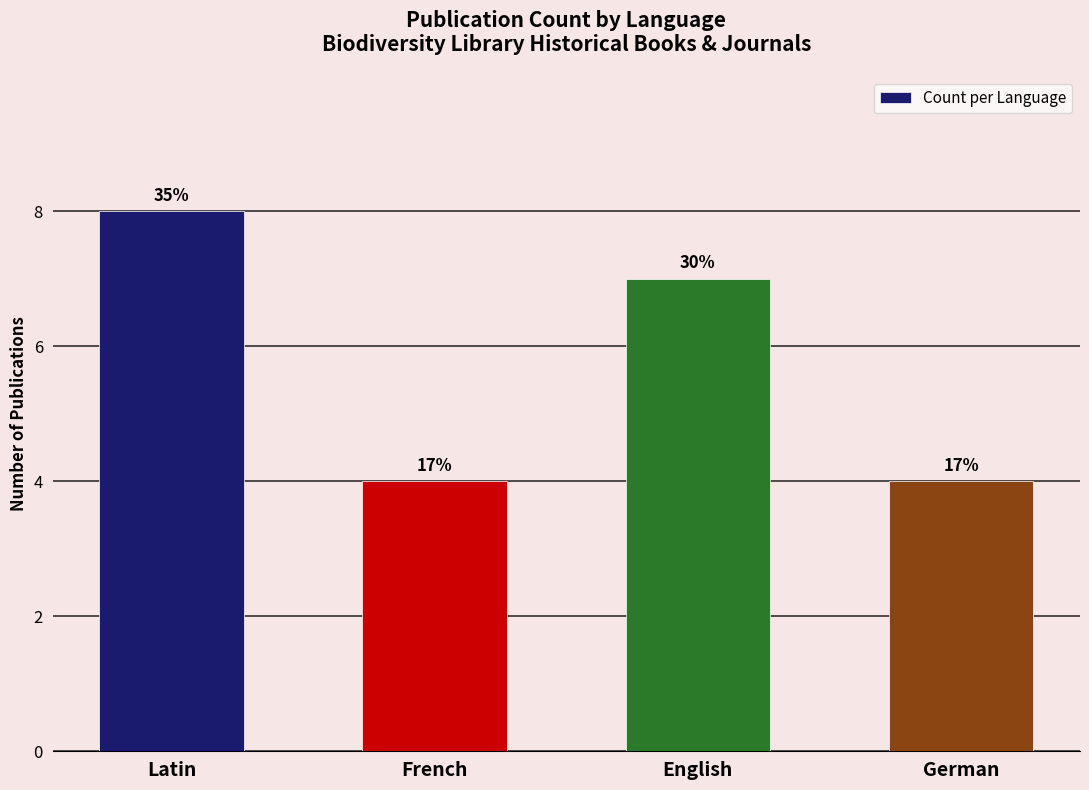

Are the bars horizontal?

No